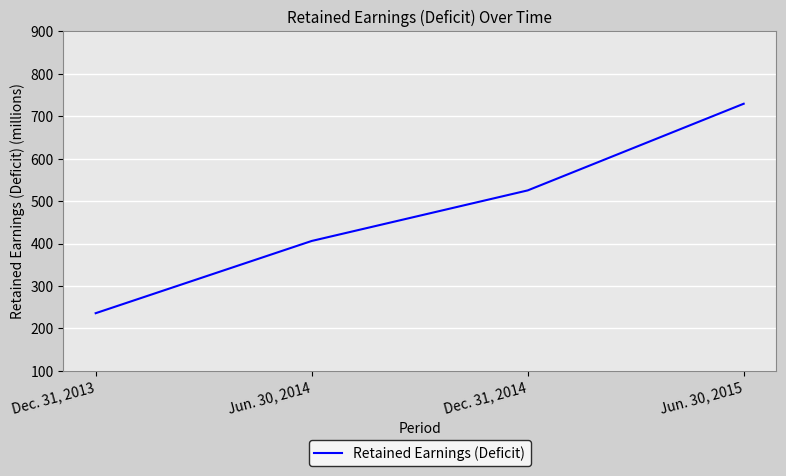

What is the sum of all values?

1896